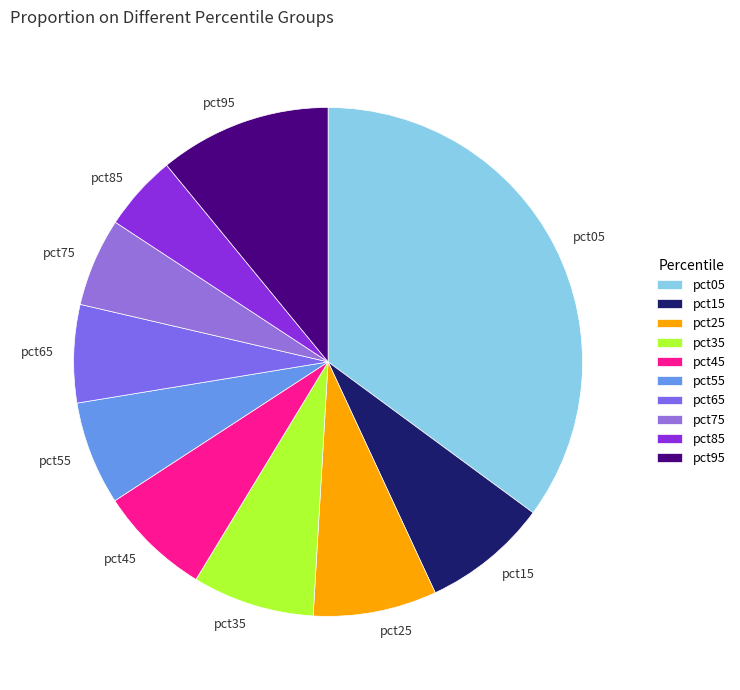

Does pct15 account for over 50% of the chart?

No